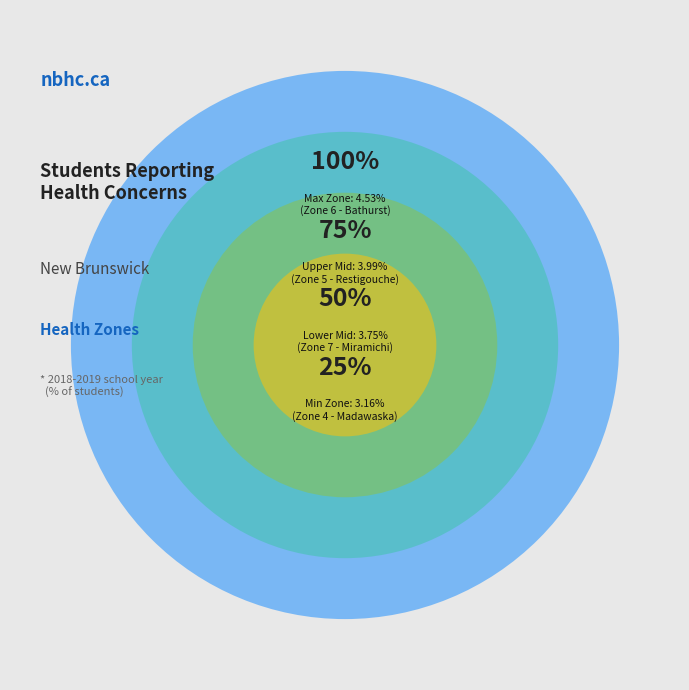

What is the largest slice in the pie chart?

Zone 6 - Bathurst